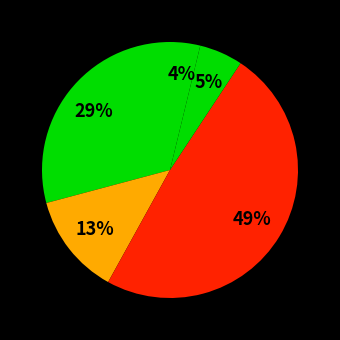

To the nearest percent, what is the difference between the largest and smallest slice percentages?

45%